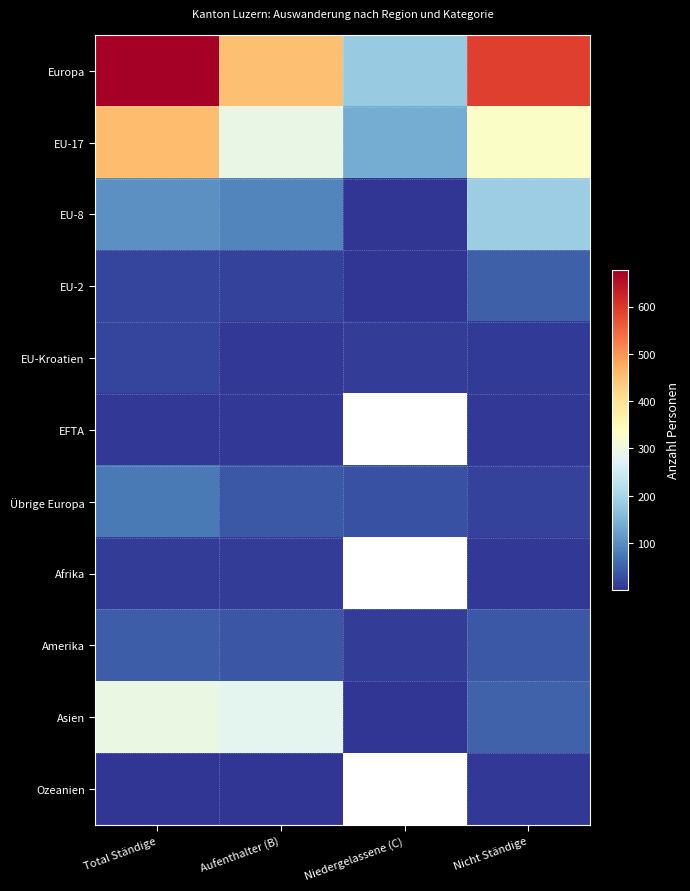

Rank the series at Nicht Ständige from highest to lowest value.

Europa, EU-17, EU-8, Asien, EU-2, Amerika, Übrige Europa, EU-Kroatien, Afrika, Ozeanien, EFTA